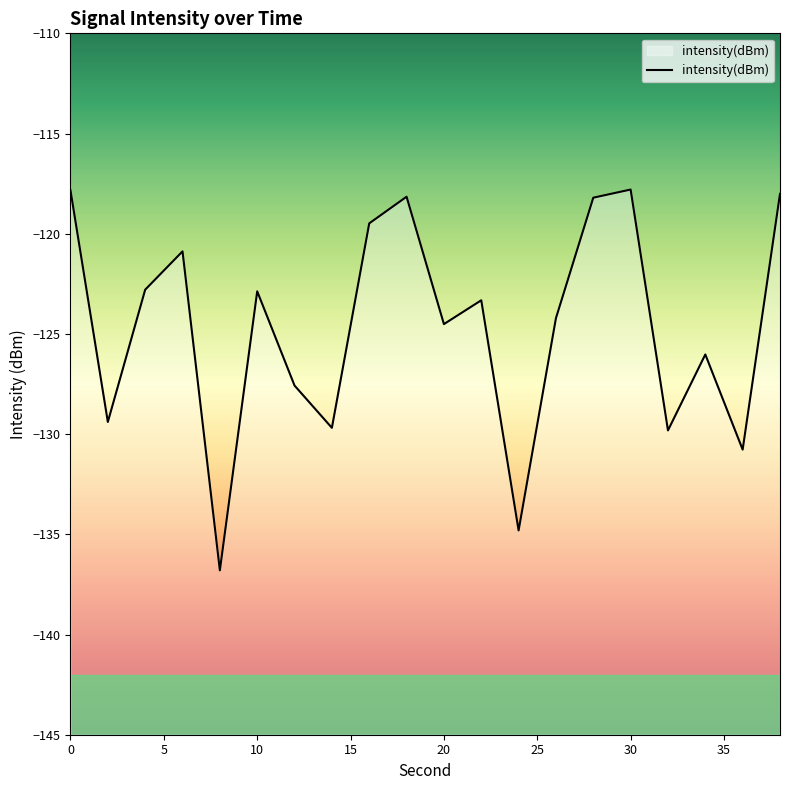

Rank the categories by value from lowest to highest.

8, 24, 36, 32, 14, 2, 12, 34, 20, 26, 22, 10, 4, 6, 16, 28, 18, 38, 0, 30